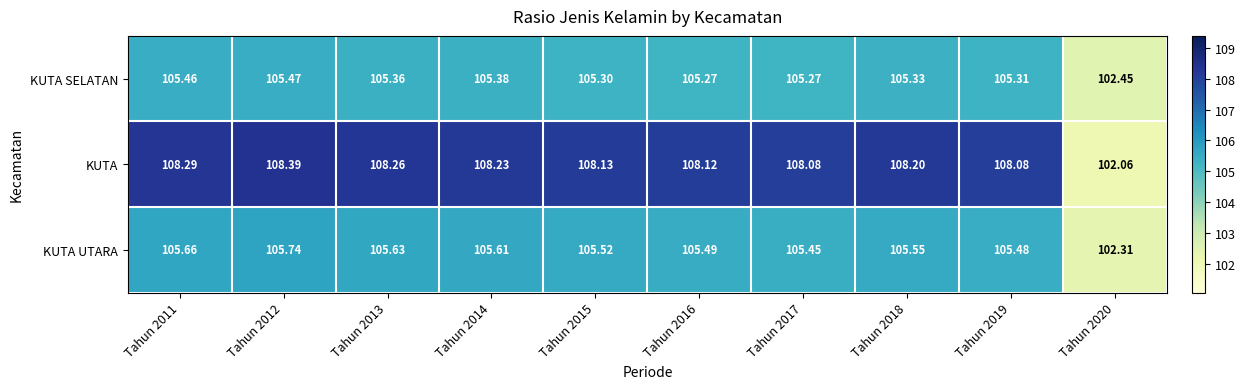

Count the number of data series in this chart.

3